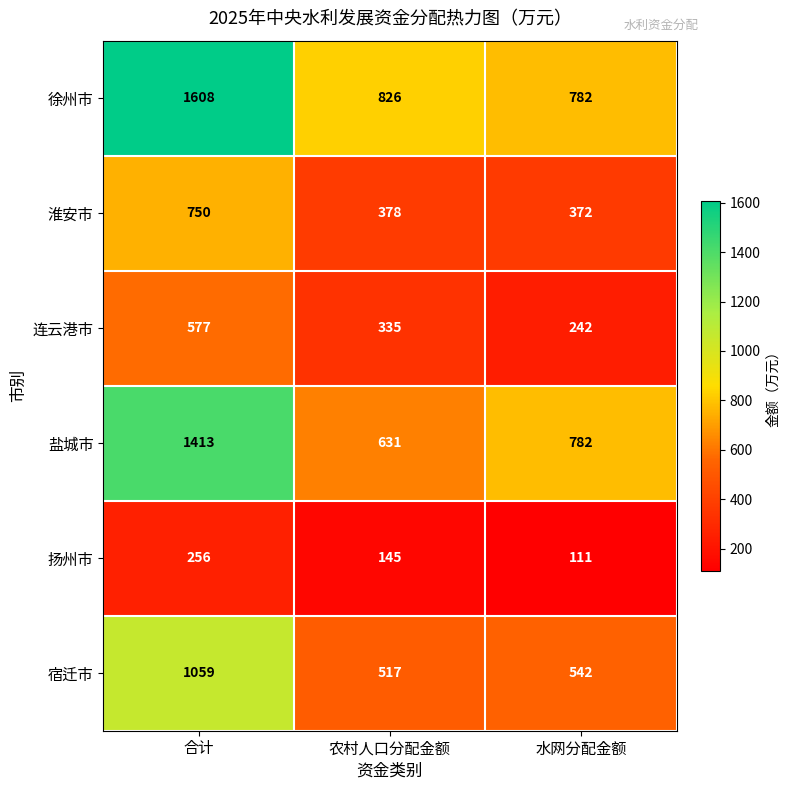

At which label does 淮安市 first exceed 378?

合计